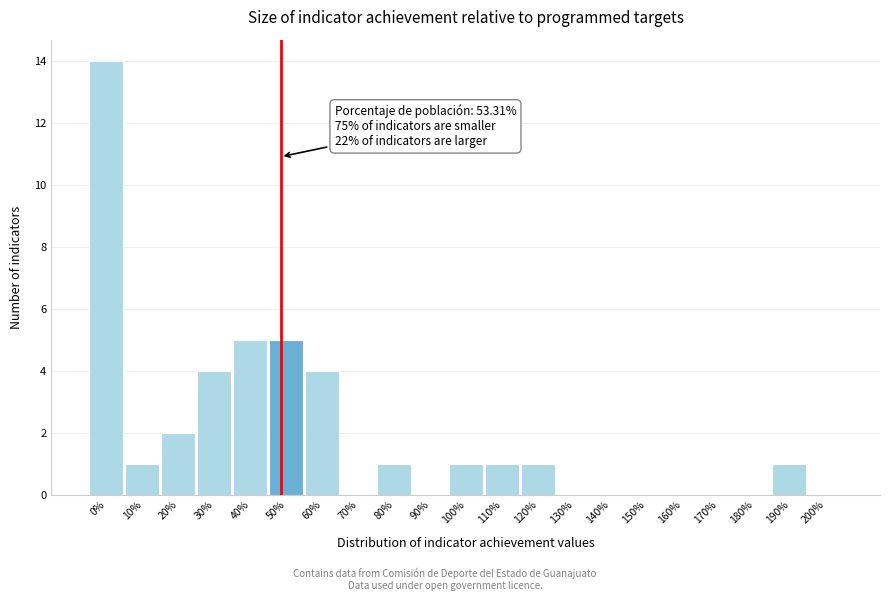

Reading left to right, what are all the values shown in this chart?

0%=14	10%=1	20%=2	30%=4	40%=5	50%=5	60%=4	70%=0	80%=1	90%=0	100%=1	110%=1	120%=1	130%=0	140%=0	150%=0	160%=0	170%=0	180%=0	190%=1	200%=0